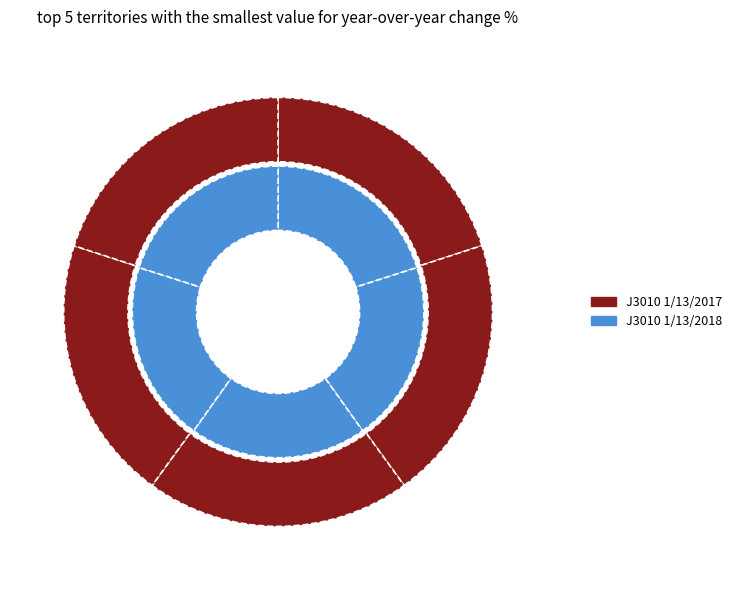

Is there a majority slice in this chart?

No